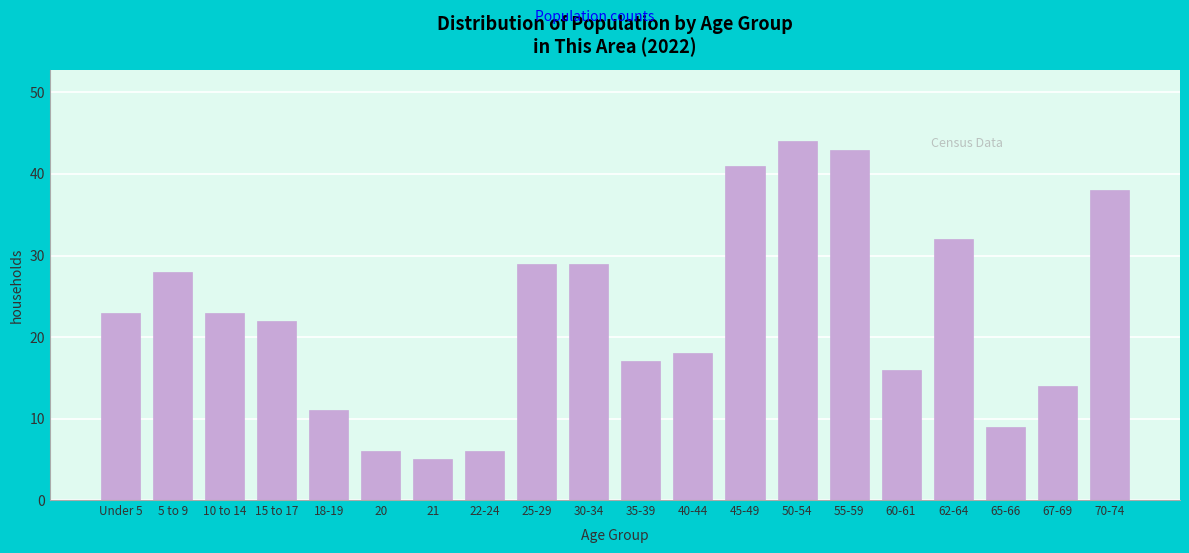

Reading left to right, extract all data points from this chart.

Under 5=23	5 to 9=28	10 to 14=23	15 to 17=22	18-19=11	20=6	21=5	22-24=6	25-29=29	30-34=29	35-39=17	40-44=18	45-49=41	50-54=44	55-59=43	60-61=16	62-64=32	65-66=9	67-69=14	70-74=38